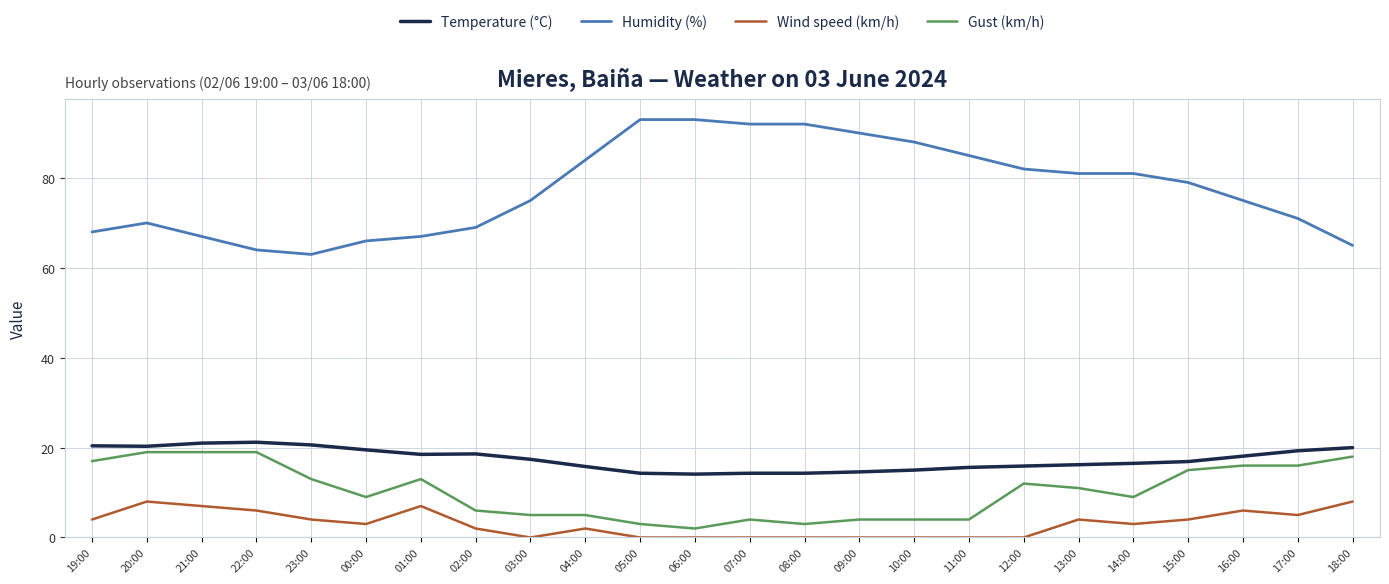

What is the minimum value for Temperature (°C)?

14.1